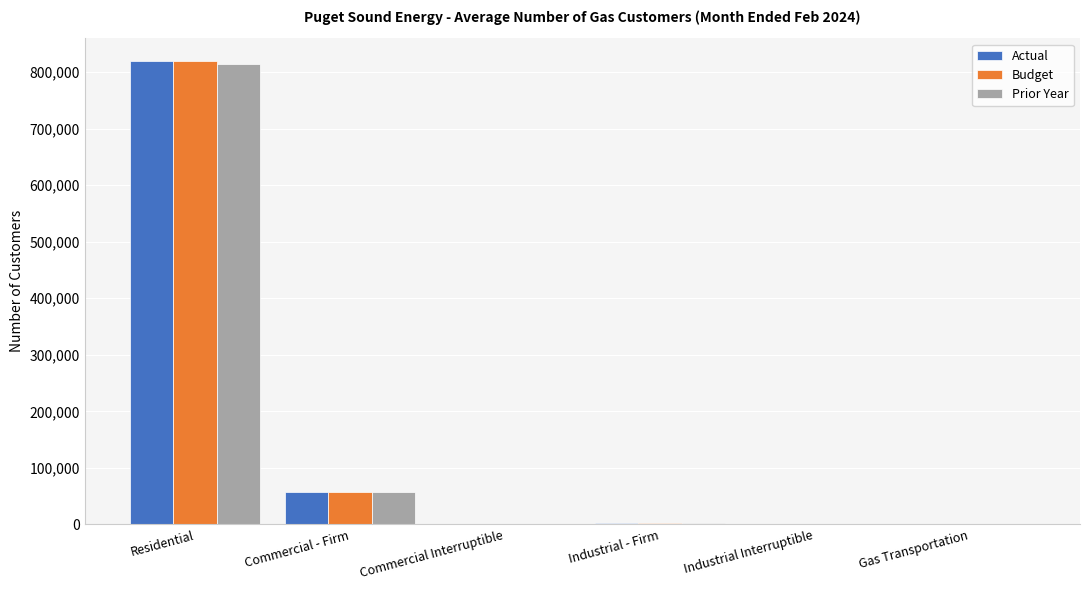

Which series has the largest range (max minus min)?

Budget